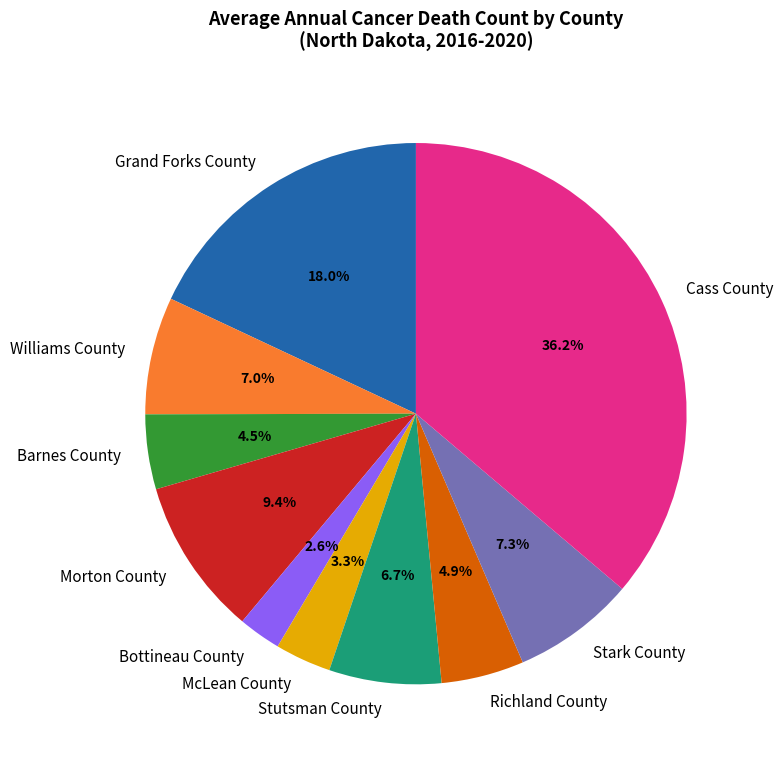

What is the smallest slice in the pie chart?

Bottineau County